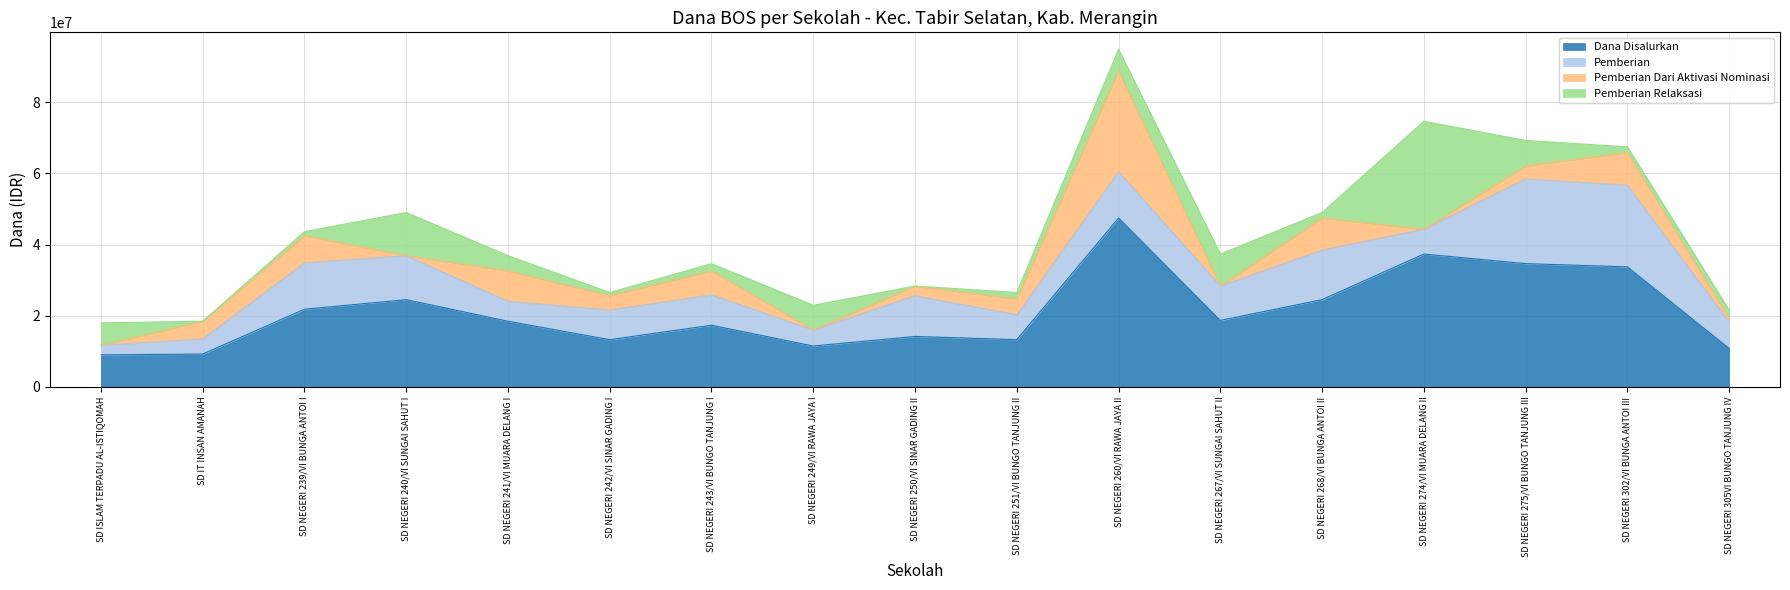

What is the label of the 5th point from the right?

SD NEGERI 268/VI BUNGA ANTOI II